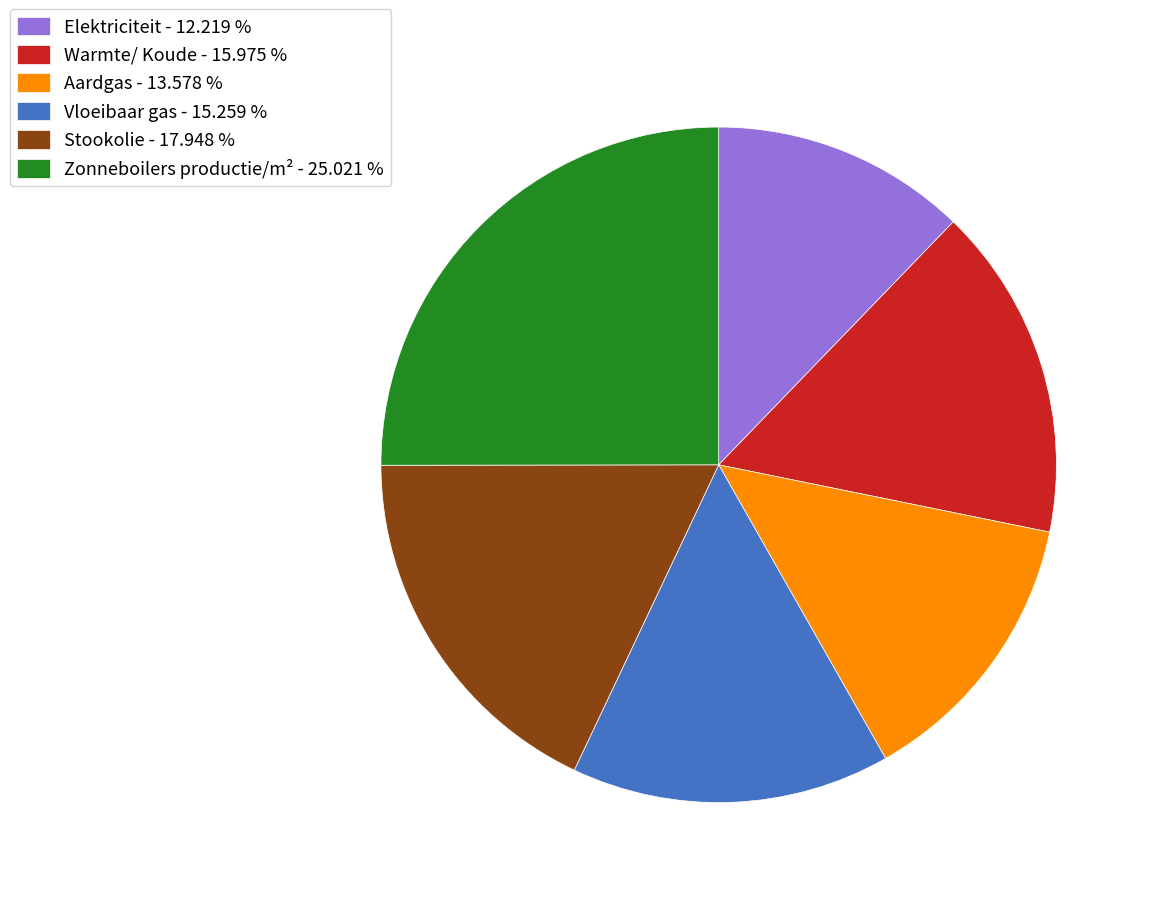

Combined, do Stookolie - 17.948 % and Vloeibaar gas - 15.259 % account for over 50%?

No